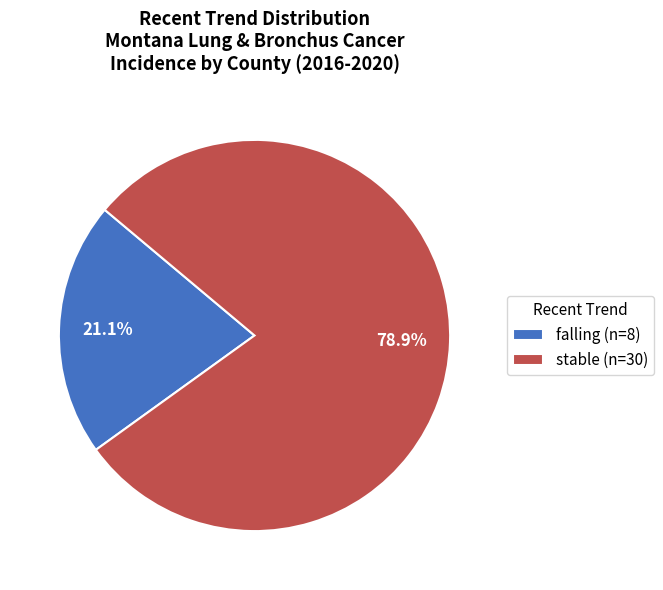

Rank the categories by value from highest to lowest.

stable (n=30), falling (n=8)